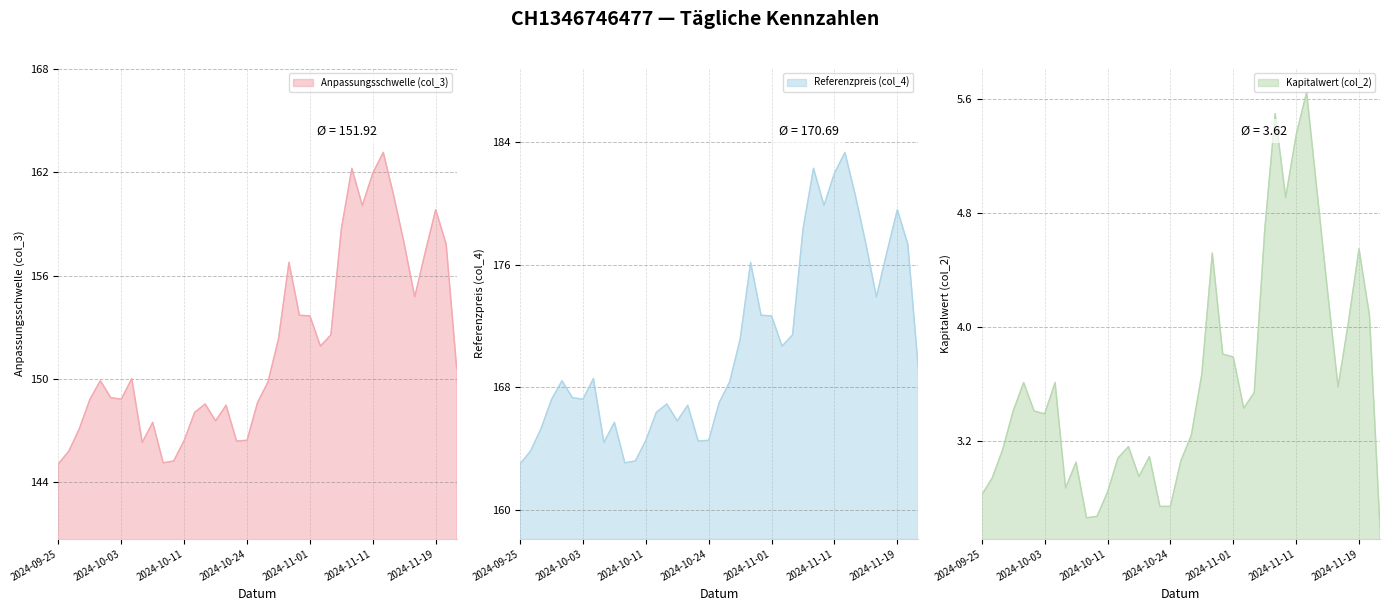

The value of Referenzpreis (col_4) at 2024-10-23 is 218.0. True or false?

False